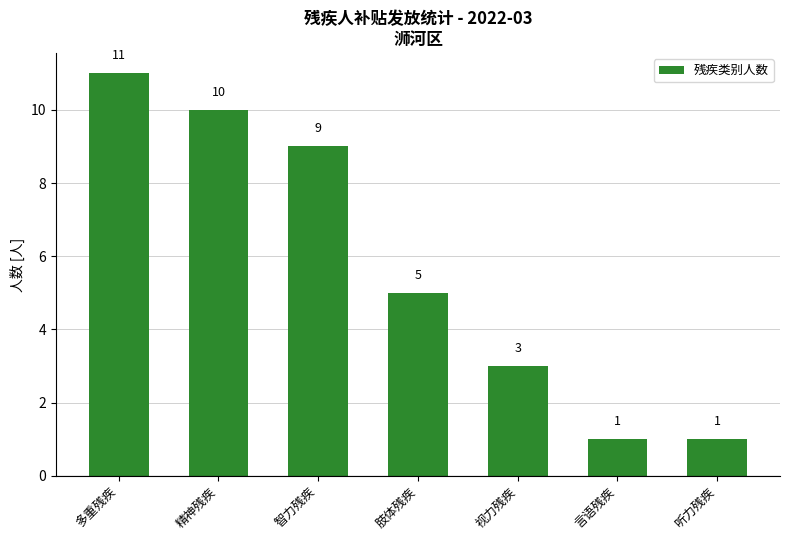

What is the label of the 1st bar from the left?

多重残疾